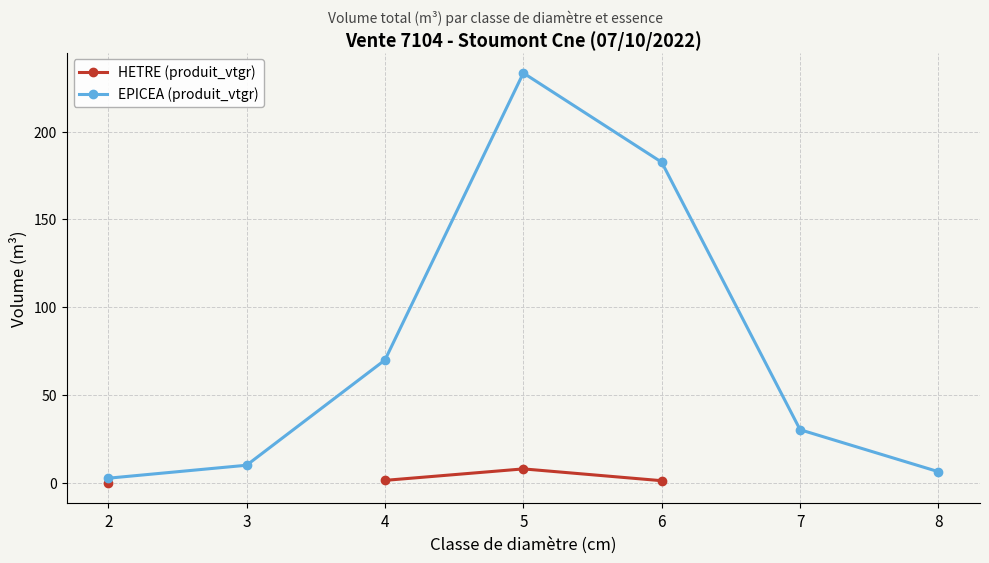

At how many categories does at least one series exceed 27?

4